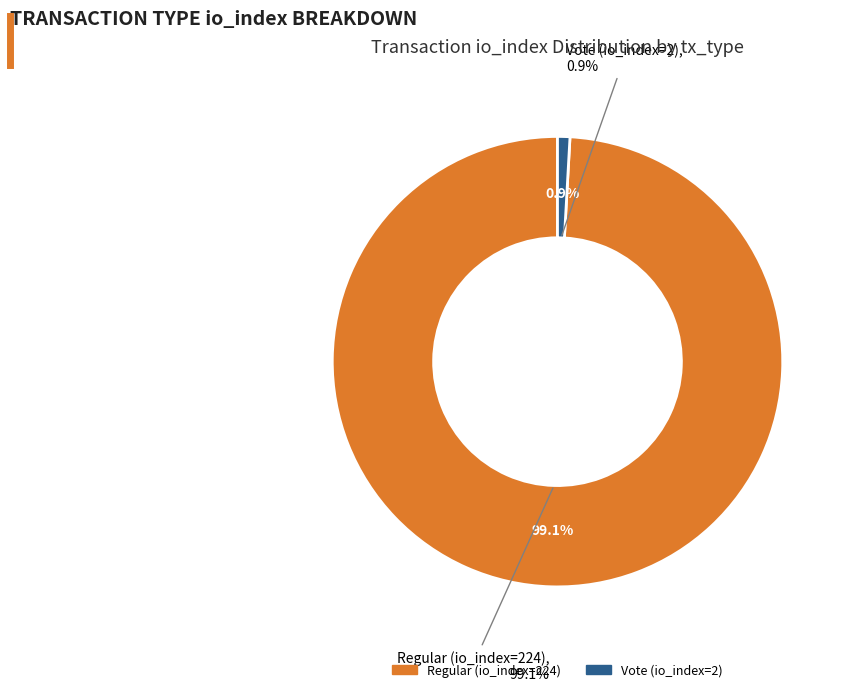

What is the total percentage of Regular (io_index=224) and Vote (io_index=2)?

100.0%